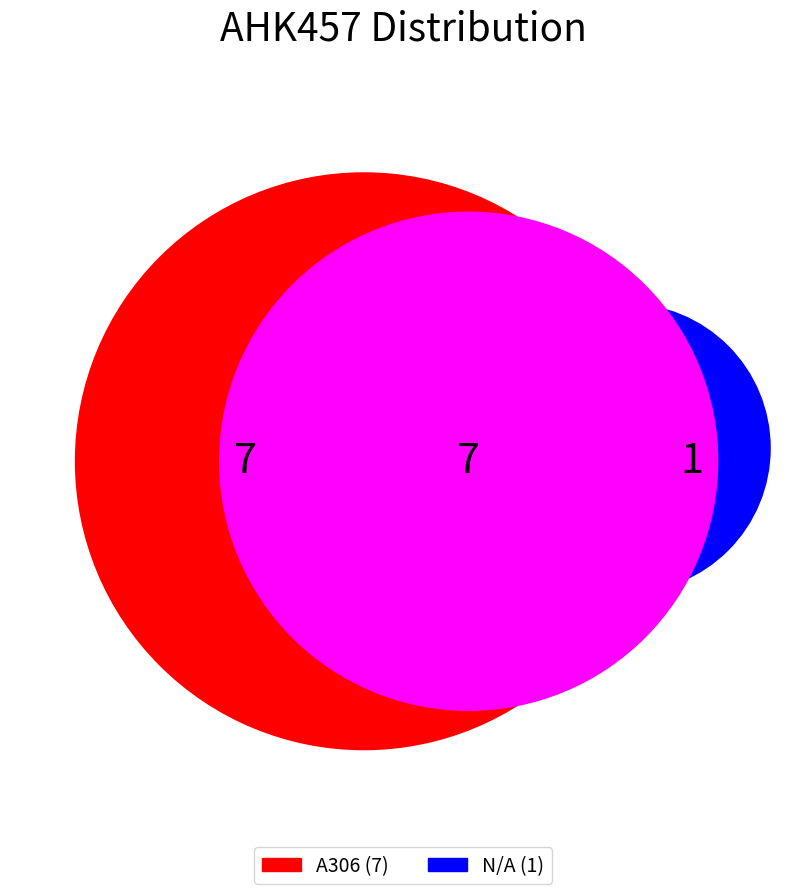

To the nearest percent, what is the difference between the largest and smallest slice percentages?

75%